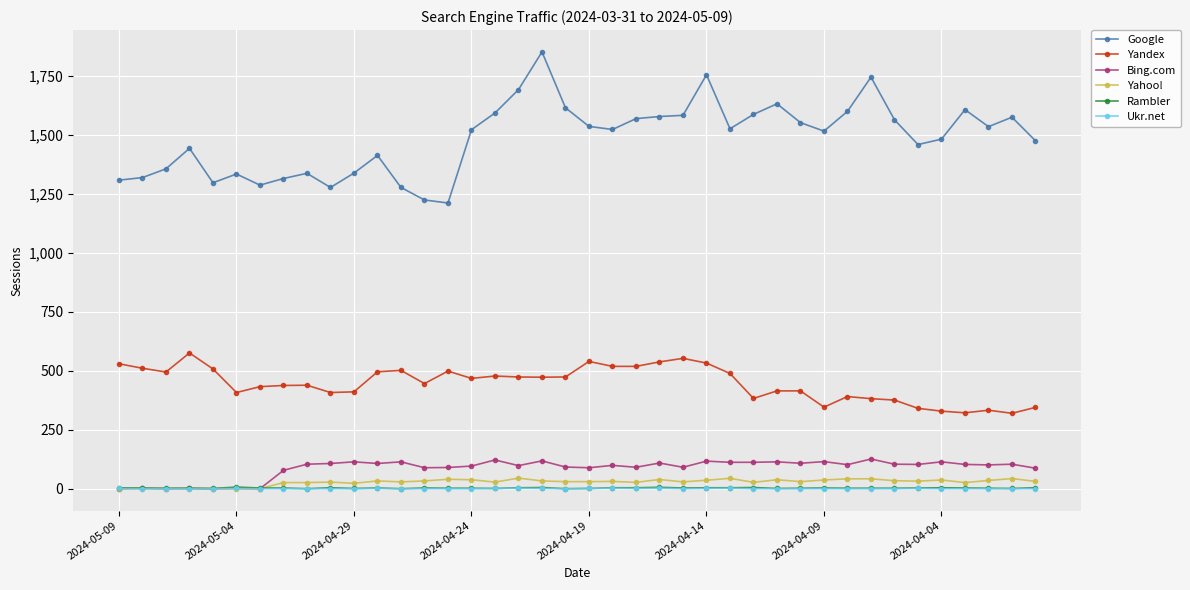

True or false: Yahoo! and Google intersect in this chart.

False